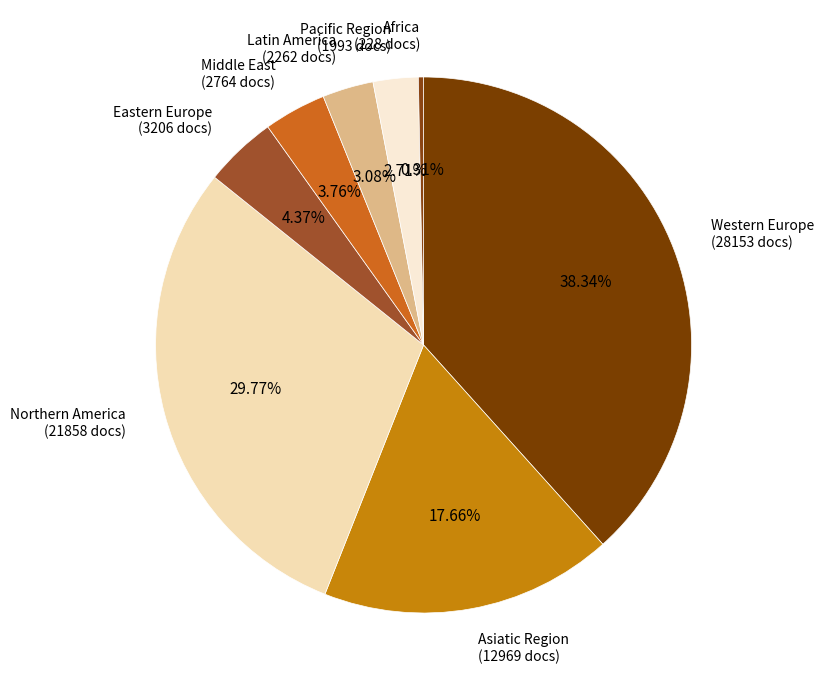

What portion of the pie excludes Pacific Region?

97.3%